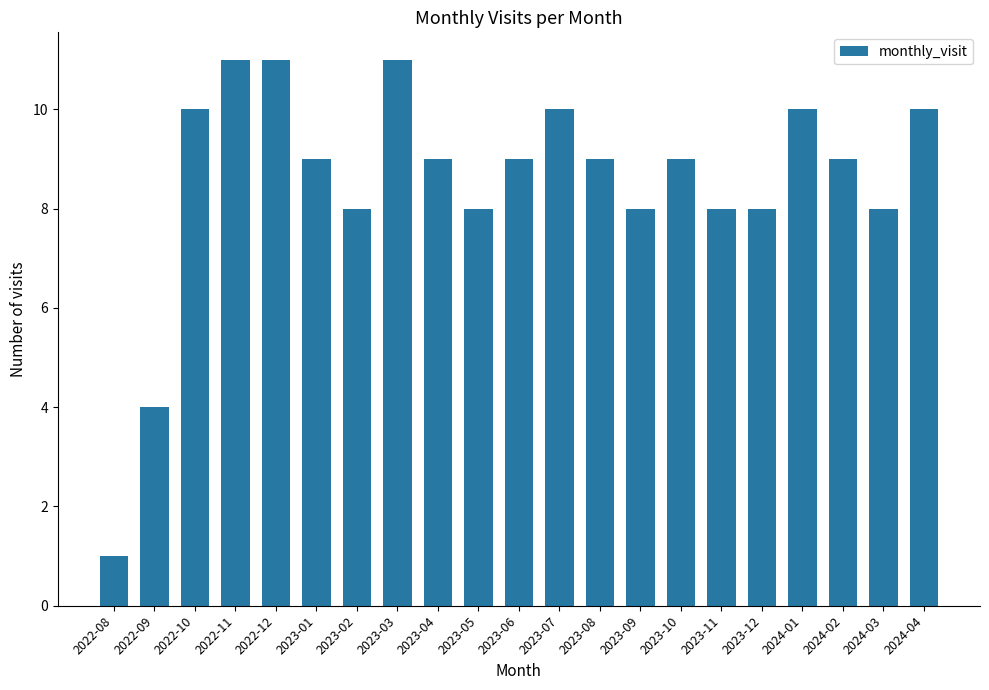

What is the value of the 5th bar from the left?

11